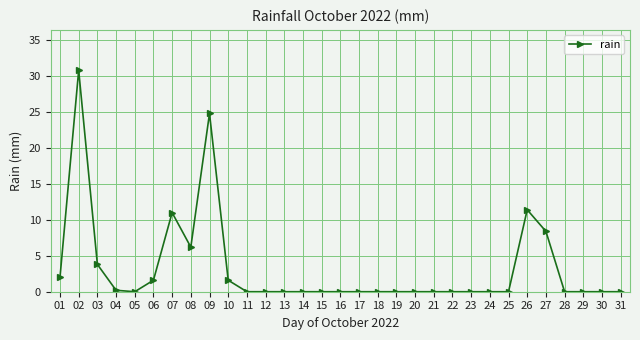

What is the sum of the values at 06 and 07?

12.6